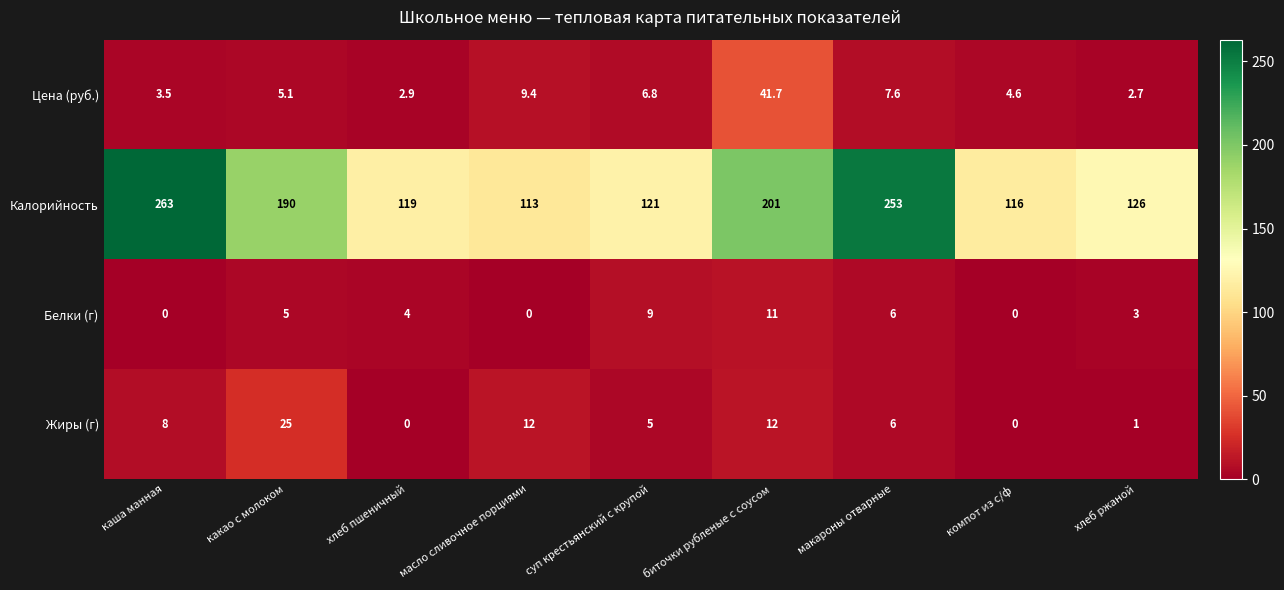

True or false: Калорийность has a value of 116.0 at компот из с/ф.

True